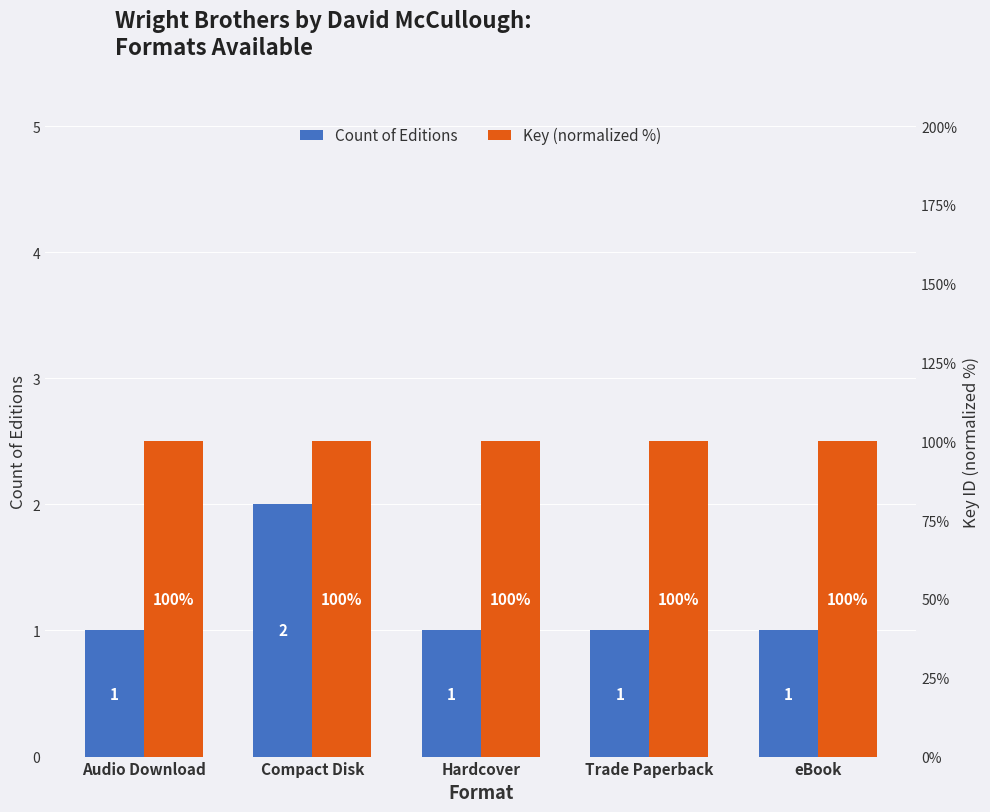

What is the sum of the Key (normalized %) values at Trade Paperback and eBook?

200